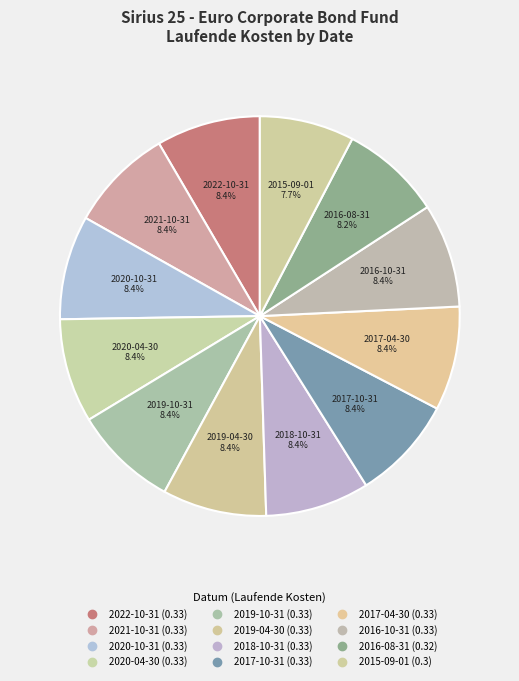

How many segments does this pie chart have?

12